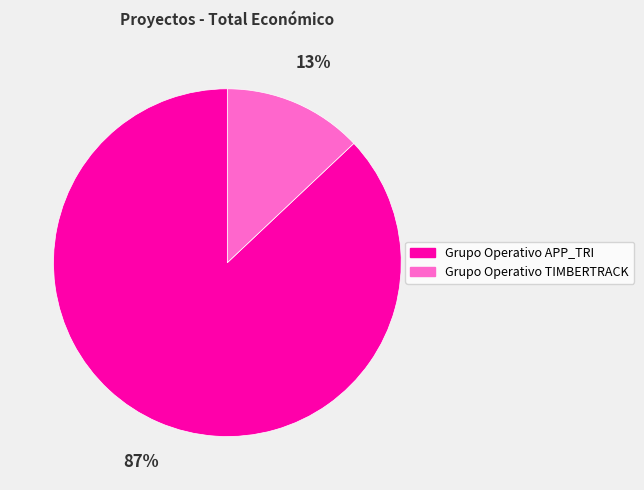

Which category has the biggest portion of the pie?

Grupo Operativo APP_TRI